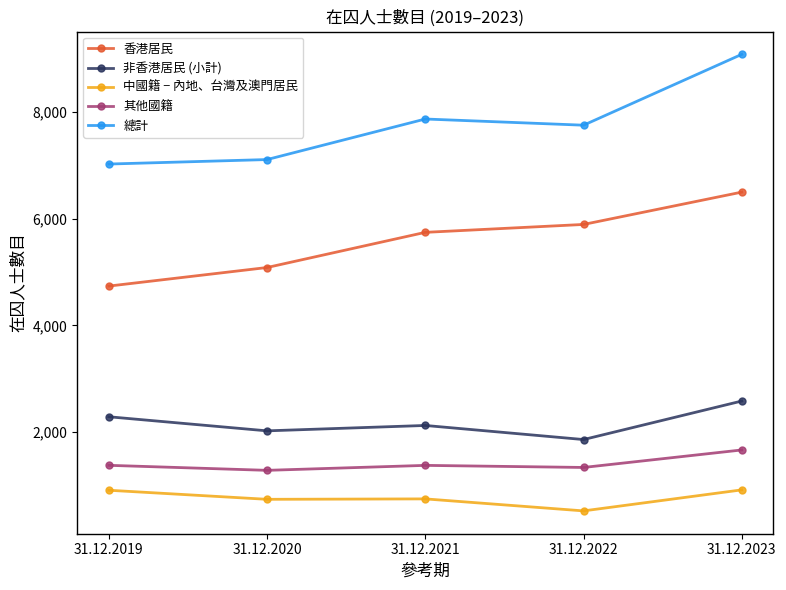

What is the difference between the maximum and second lowest values in the 非香港居民 (小計) series?

559